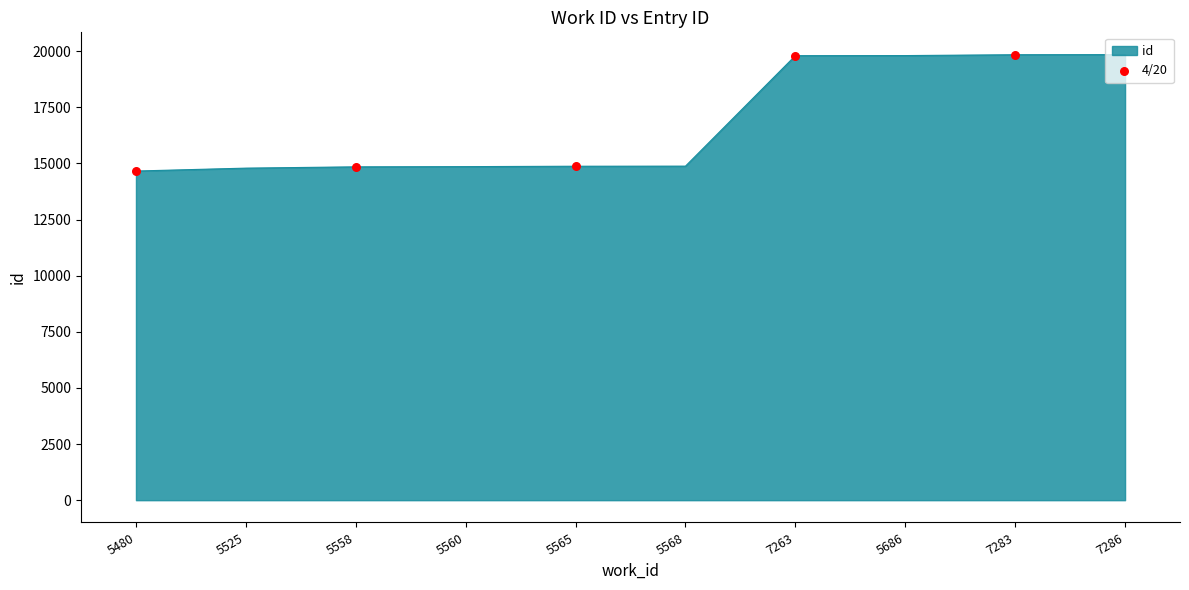

What is the change in value from 5480 to 5525?

+129